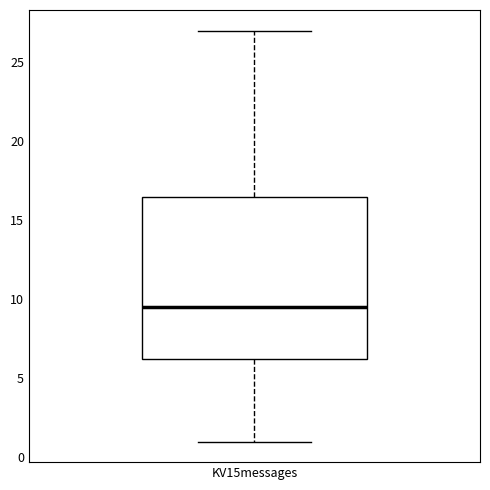

Transcribe this box plot: give where the median line is, the range the box spans, and where the two whiskers end, as read against the y-axis. The values are not printed on the chart, so give them approximately, as read against the axis.

median 9.5, box 6.5 to 16.5, whiskers 1.0 to 27.0